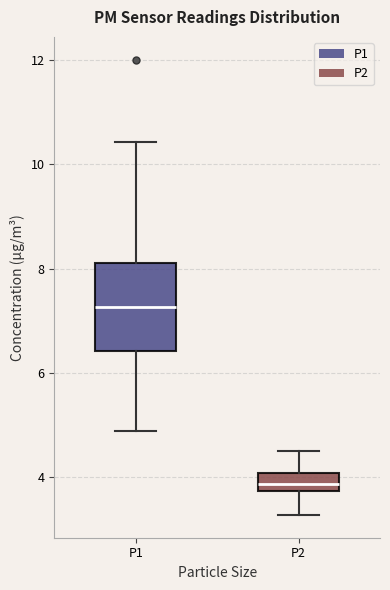

Reading left to right, read every box against the y-axis: the position of its median line, the range the box covers, and the ends of its whiskers. The values are not printed on the chart, so give them approximately, as read against the axis.

P1: median 7.2, box 6.4 to 8.2, whiskers 4.8 to 10.4
P2: median 3.8 (inside the box), box 3.8 to 4.0, whiskers 3.2 to 4.6